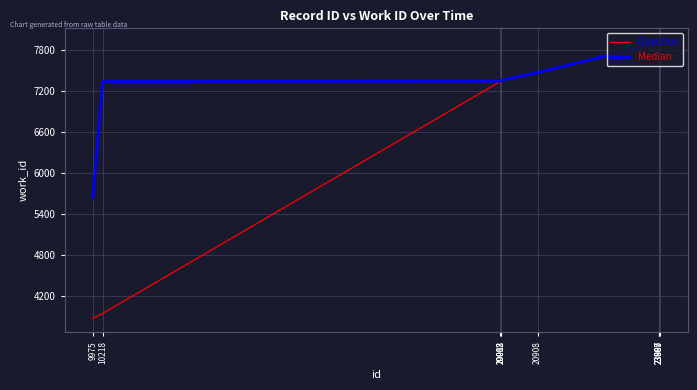

Which series has the largest range (max minus min)?

Direction